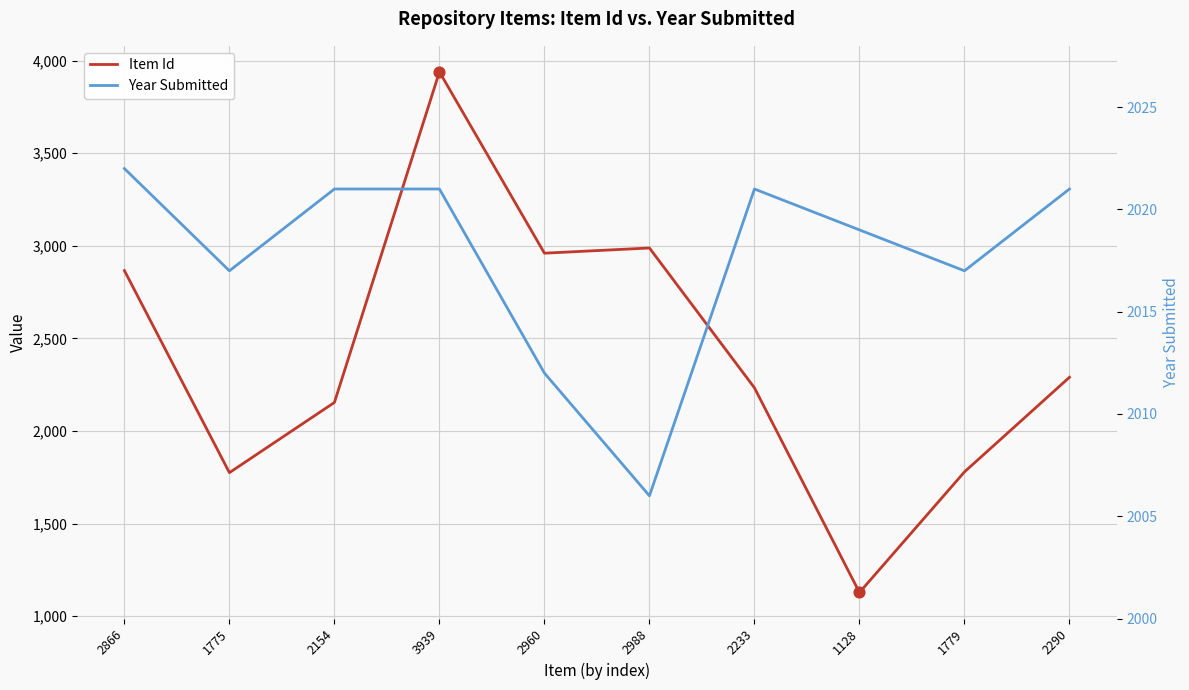

What are all the series names shown in the legend?

Item Id, Year Submitted